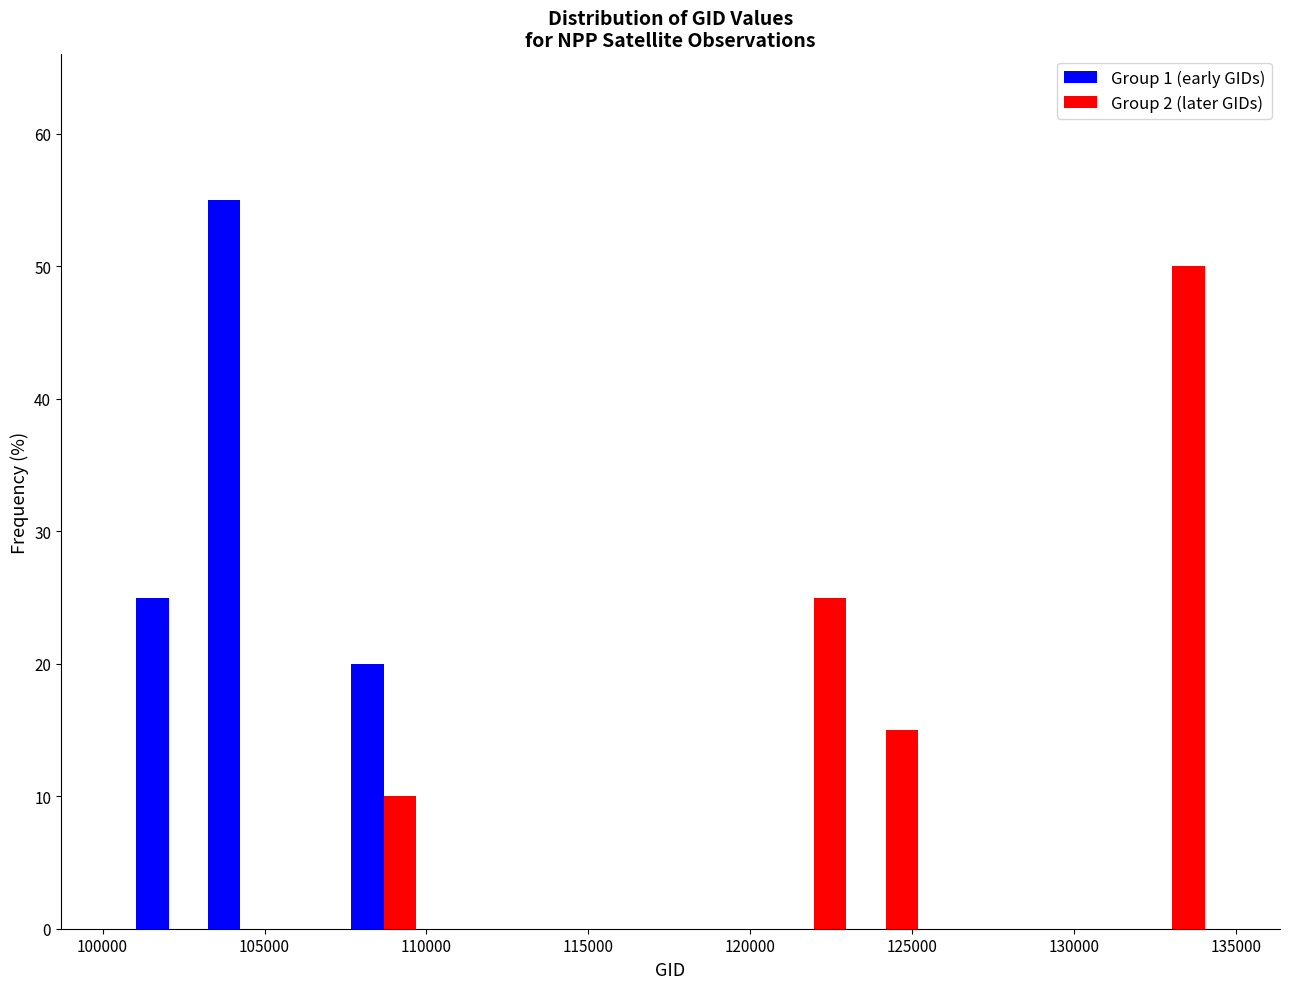

Reading left to right, transcribe this chart: for each range on the x-axis, give the height of each series' bar. Neither the bar edges nor the heights are printed on the chart, so give them approximately, as read against the axes.

101000 to 103000: Group 1 (early GIDs)=25	Group 2 (later GIDs)=0
103000 to 105500: Group 1 (early GIDs)=55	Group 2 (later GIDs)=0
105500 to 107500: Group 1 (early GIDs)=0	Group 2 (later GIDs)=0
107500 to 110000: Group 1 (early GIDs)=20	Group 2 (later GIDs)=10
110000 to 112000: Group 1 (early GIDs)=0	Group 2 (later GIDs)=0
112000 to 114000: Group 1 (early GIDs)=0	Group 2 (later GIDs)=0
114000 to 116500: Group 1 (early GIDs)=0	Group 2 (later GIDs)=0
116500 to 118500: Group 1 (early GIDs)=0	Group 2 (later GIDs)=0
118500 to 121000: Group 1 (early GIDs)=0	Group 2 (later GIDs)=0
121000 to 123000: Group 1 (early GIDs)=0	Group 2 (later GIDs)=25
123000 to 125500: Group 1 (early GIDs)=0	Group 2 (later GIDs)=15
125500 to 127500: Group 1 (early GIDs)=0	Group 2 (later GIDs)=0
127500 to 129500: Group 1 (early GIDs)=0	Group 2 (later GIDs)=0
129500 to 132000: Group 1 (early GIDs)=0	Group 2 (later GIDs)=0
132000 to 134000: Group 1 (early GIDs)=0	Group 2 (later GIDs)=50